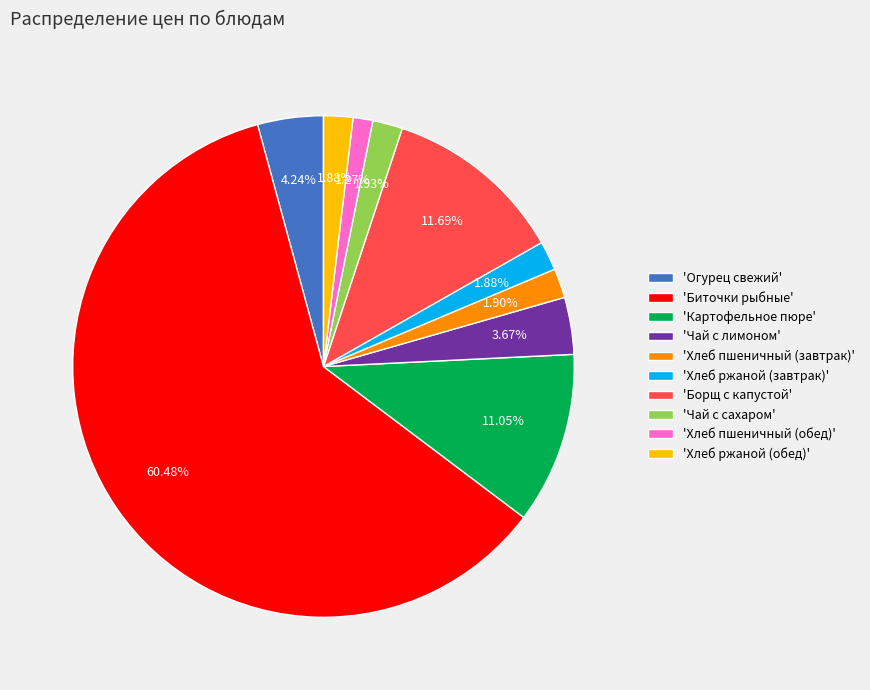

What is the largest slice in the pie chart?

'Биточки рыбные'